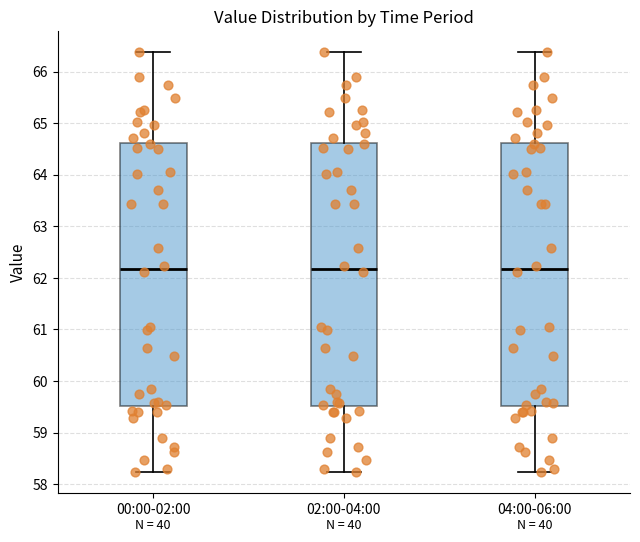

Reading left to right, transcribe this box plot: for each box, give where its median line is, the range the box spans, and where its two whiskers end, as read against the y-axis. The values are not printed on the chart, so give them approximately, as read against the axis.

00:00-02:00: median 62.2, box 59.5 to 64.6, whiskers 58.2 to 66.4
02:00-04:00: median 62.2, box 59.5 to 64.6, whiskers 58.2 to 66.4
04:00-06:00: median 62.2, box 59.5 to 64.6, whiskers 58.2 to 66.4